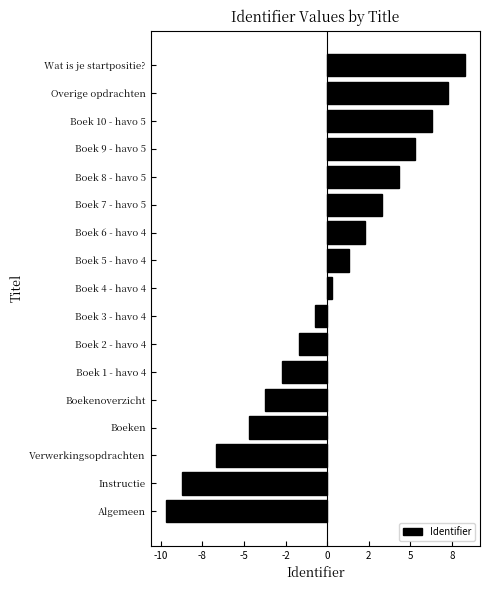

What is the difference between the maximum and second lowest values?

17.0